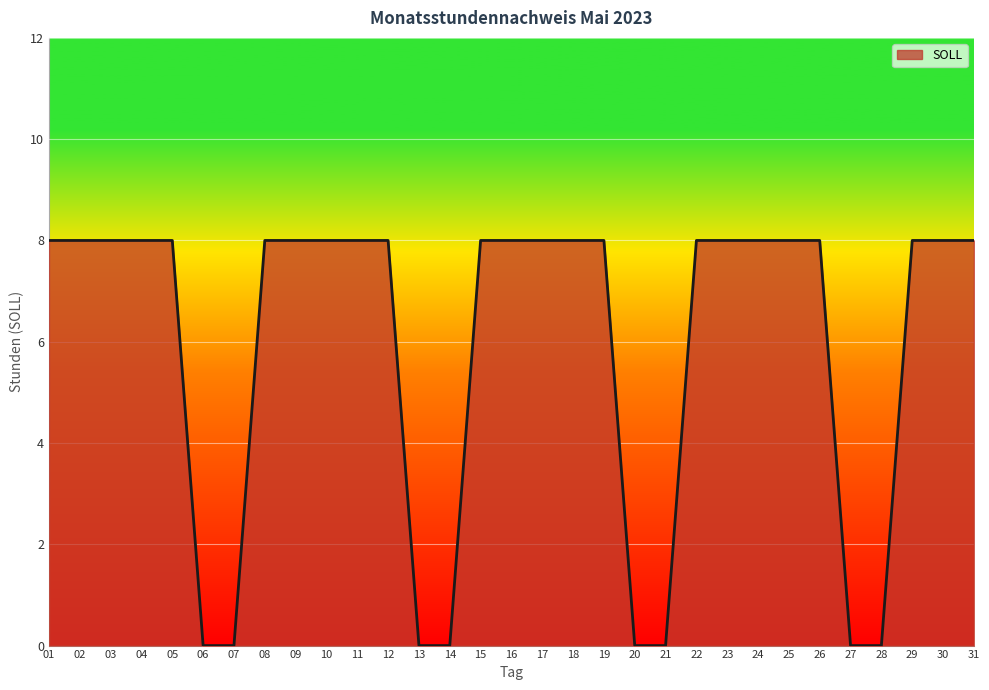

What is the average value?

6